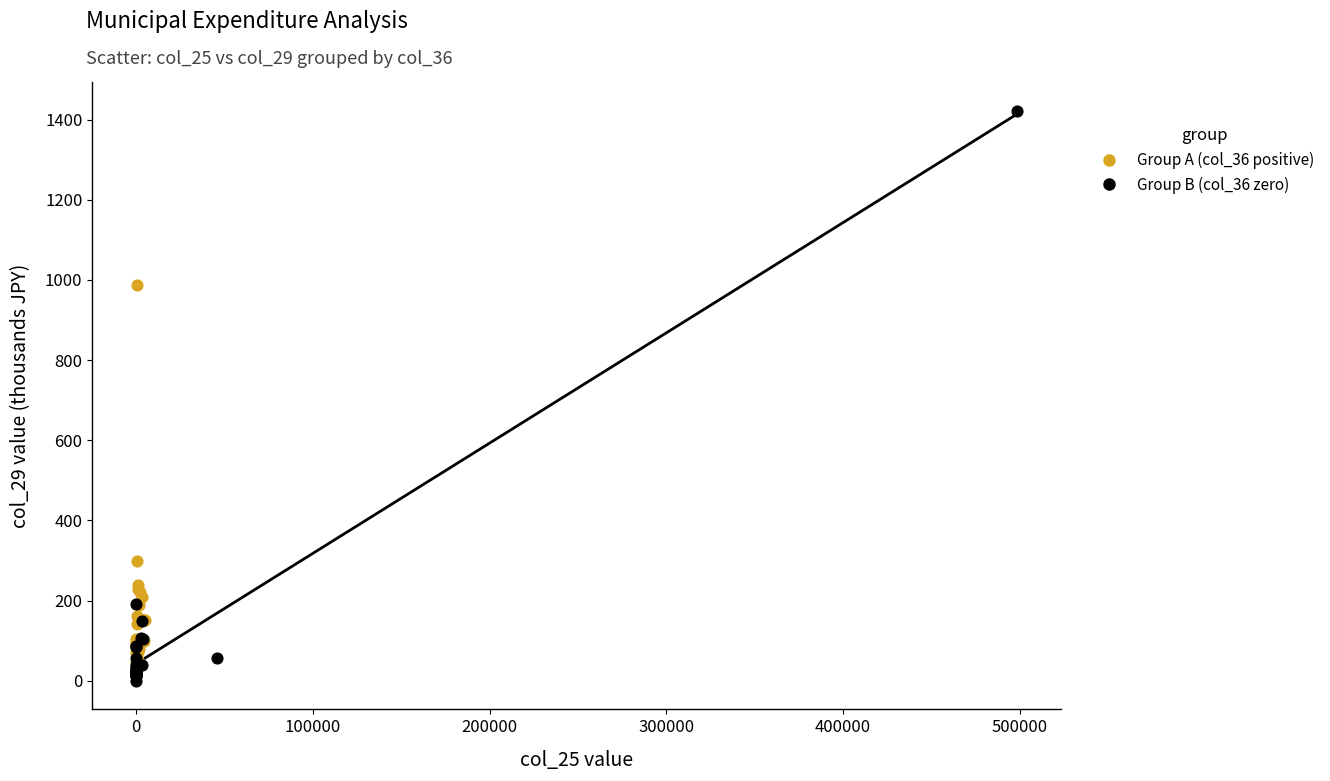

Which series contains the highest Y value?

Group B (col_36 zero)